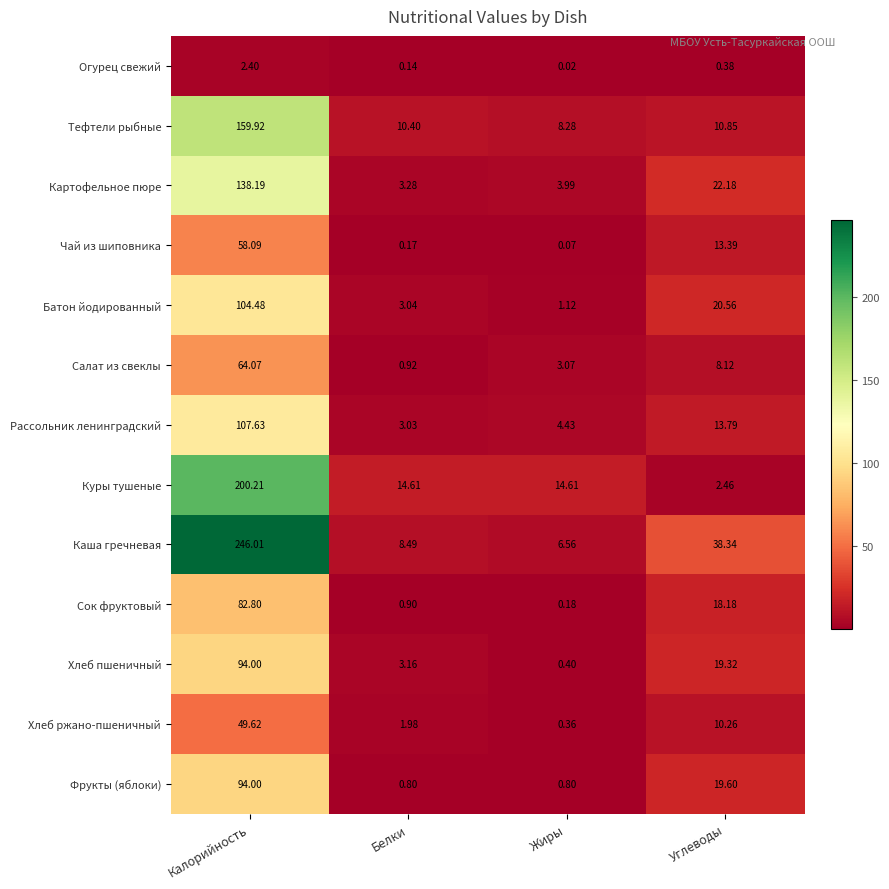

Rank the categories by Тефтели рыбные value from highest to lowest.

Калорийность, Углеводы, Белки, Жиры